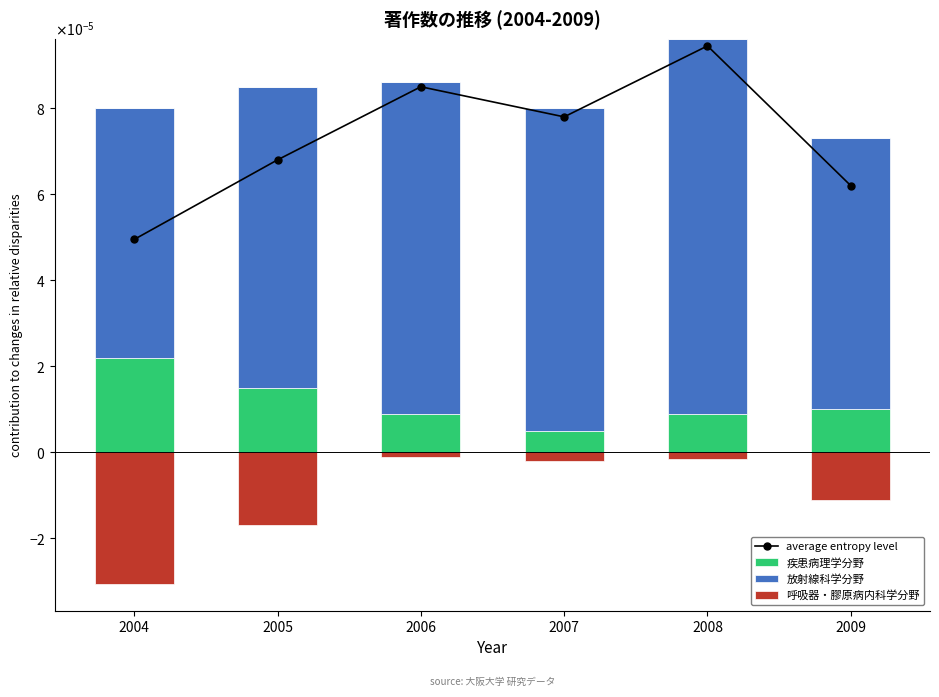

Which series changed the most between 2007 and 2009?

average entropy level